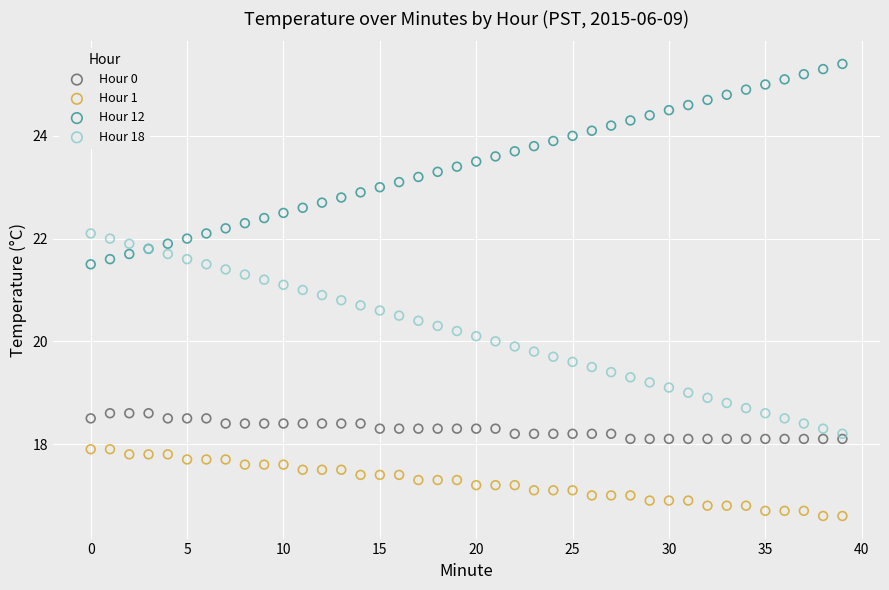

Which series reaches the minimum Y coordinate?

Hour 1